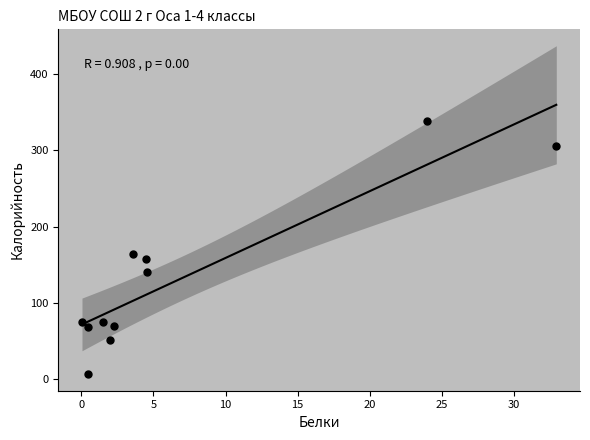

What is the average Y value?

132.2